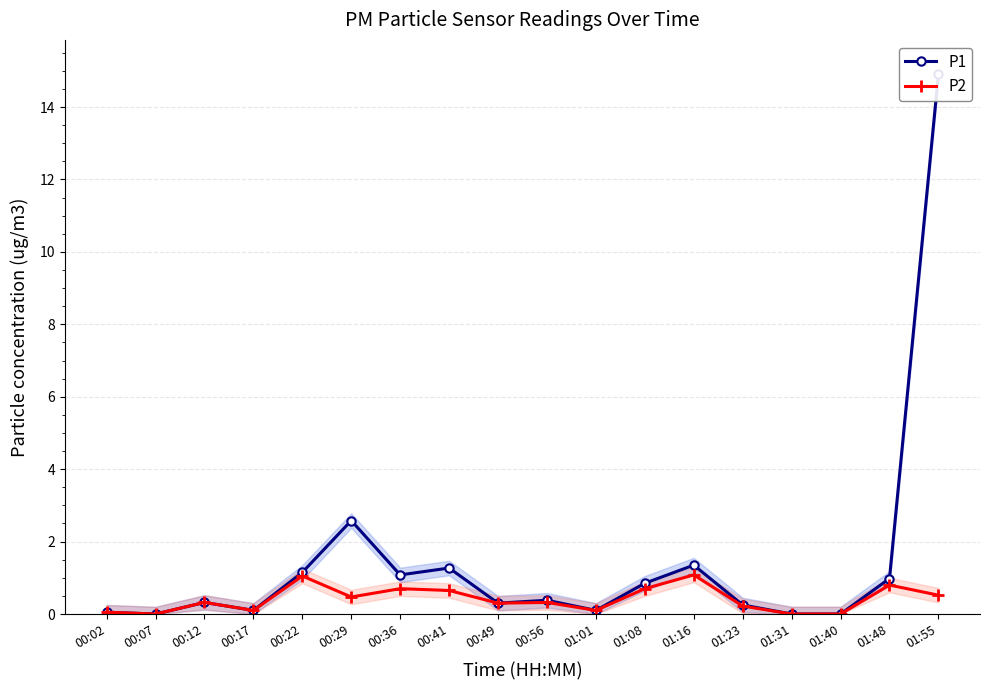

What is the sum of the P1 values at 00:12 and 00:56?

0.7